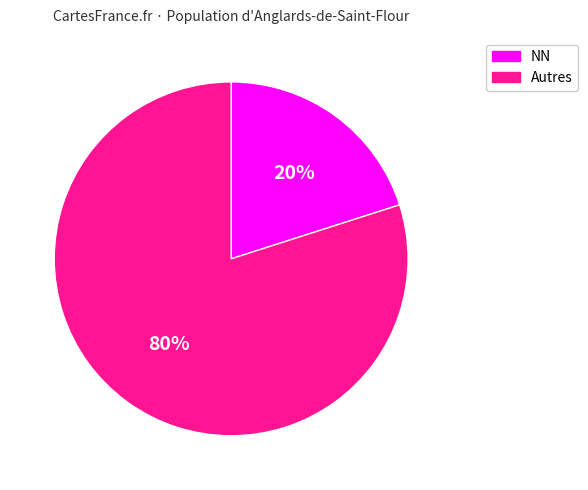

Rank the categories by value from lowest to highest.

NN, Autres